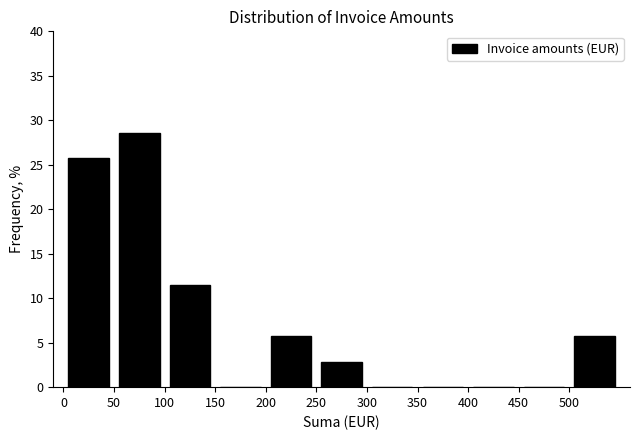

Reading left to right, list every bar in this chart as the range it spans on the x-axis followed by its height. The values are not printed on the chart, so give them approximately, as read against the axis.

0 to 50: 25.5
50 to 100: 28.5
100 to 150: 11.5
150 to 200: 0
200 to 250: 5.5
250 to 300: 3.0
300 to 350: 0
350 to 400: 0
400 to 450: 0
450 to 500: 0
500 to 550: 5.5